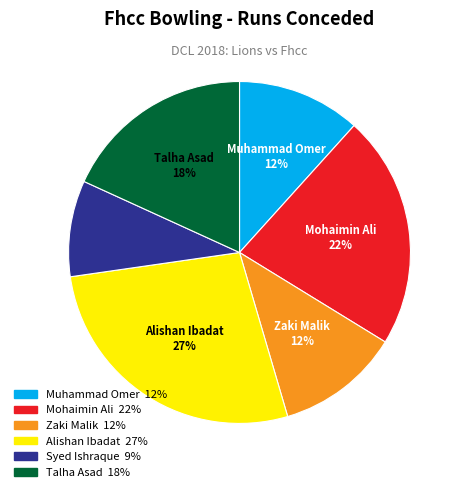

Do Muhammad Omer and Syed Ishraque together represent more than half of the pie?

No